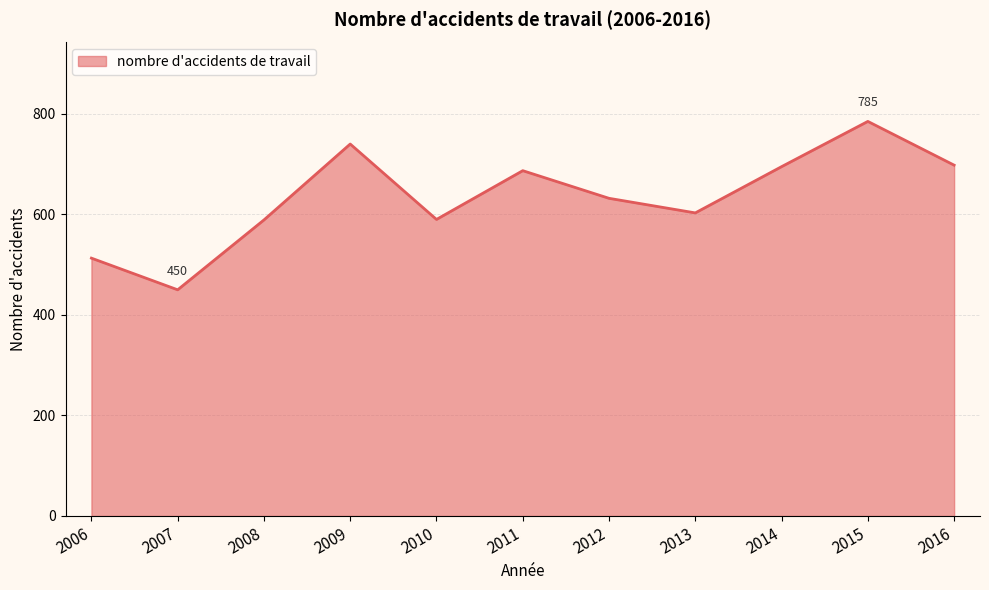

What is the difference between the values at 2014 and 2008?

106